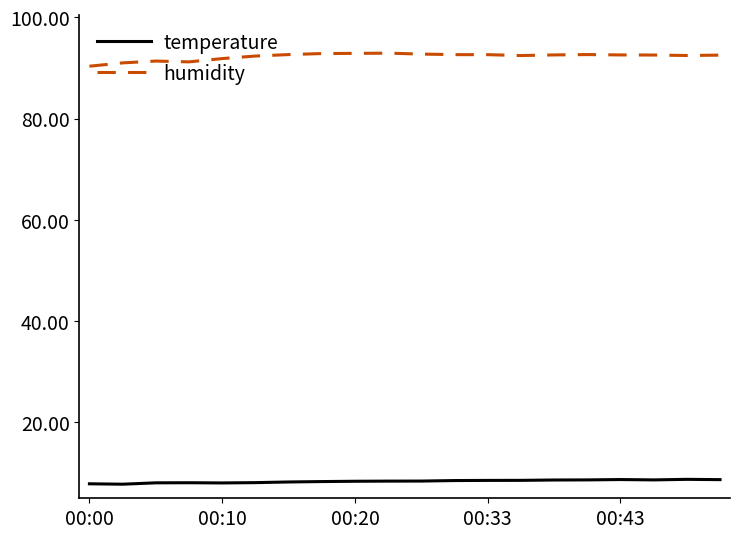

Which series has the largest total across all categories?

humidity